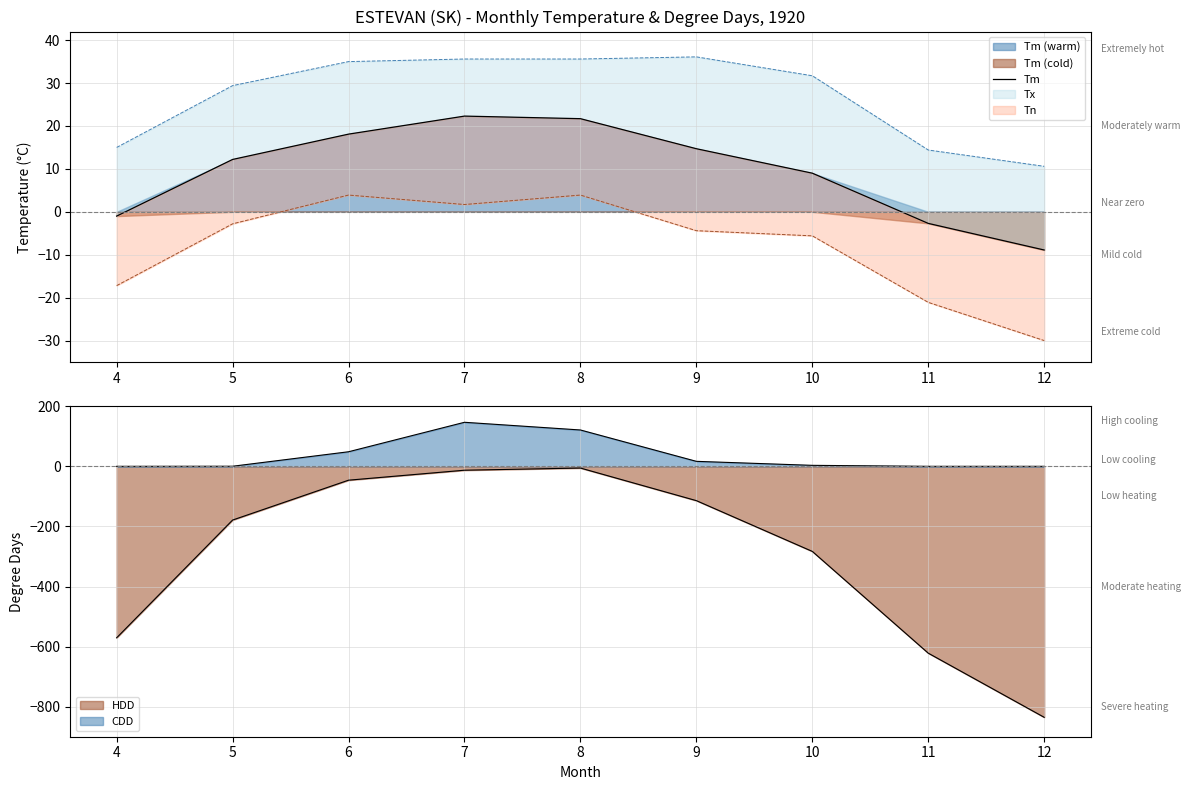

Is it true that the value at 5 is 12.2?

True